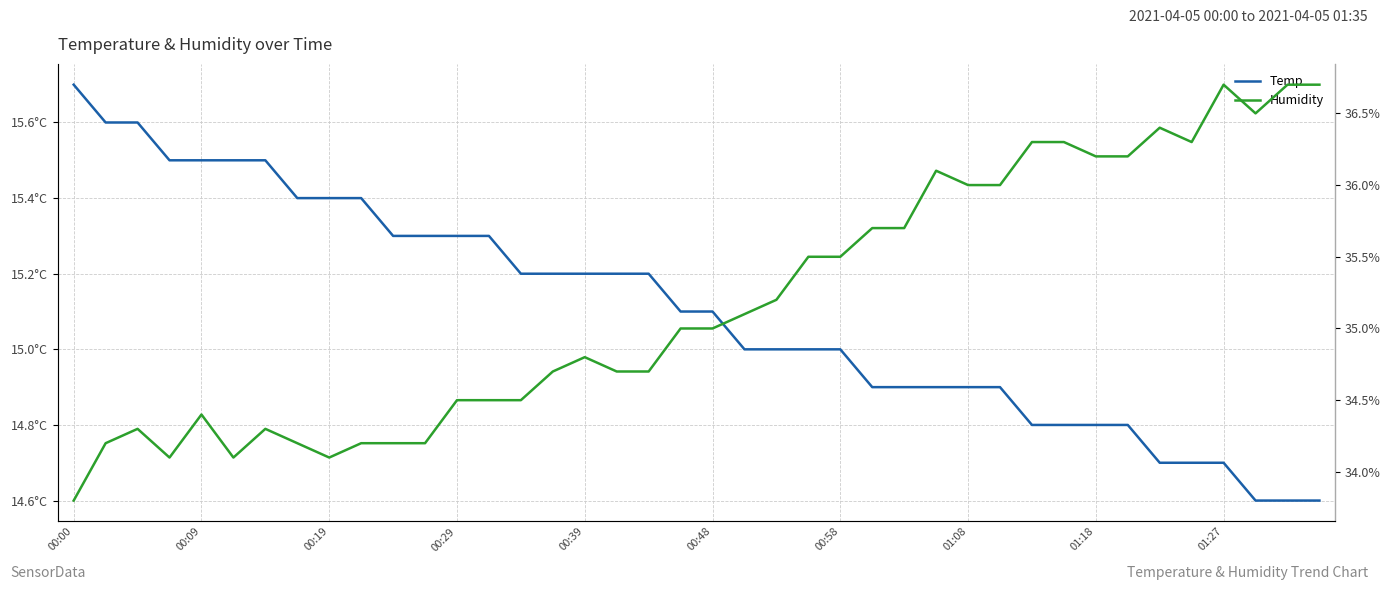

True or false: Temp has a value of 21.0 at 01:18.

False